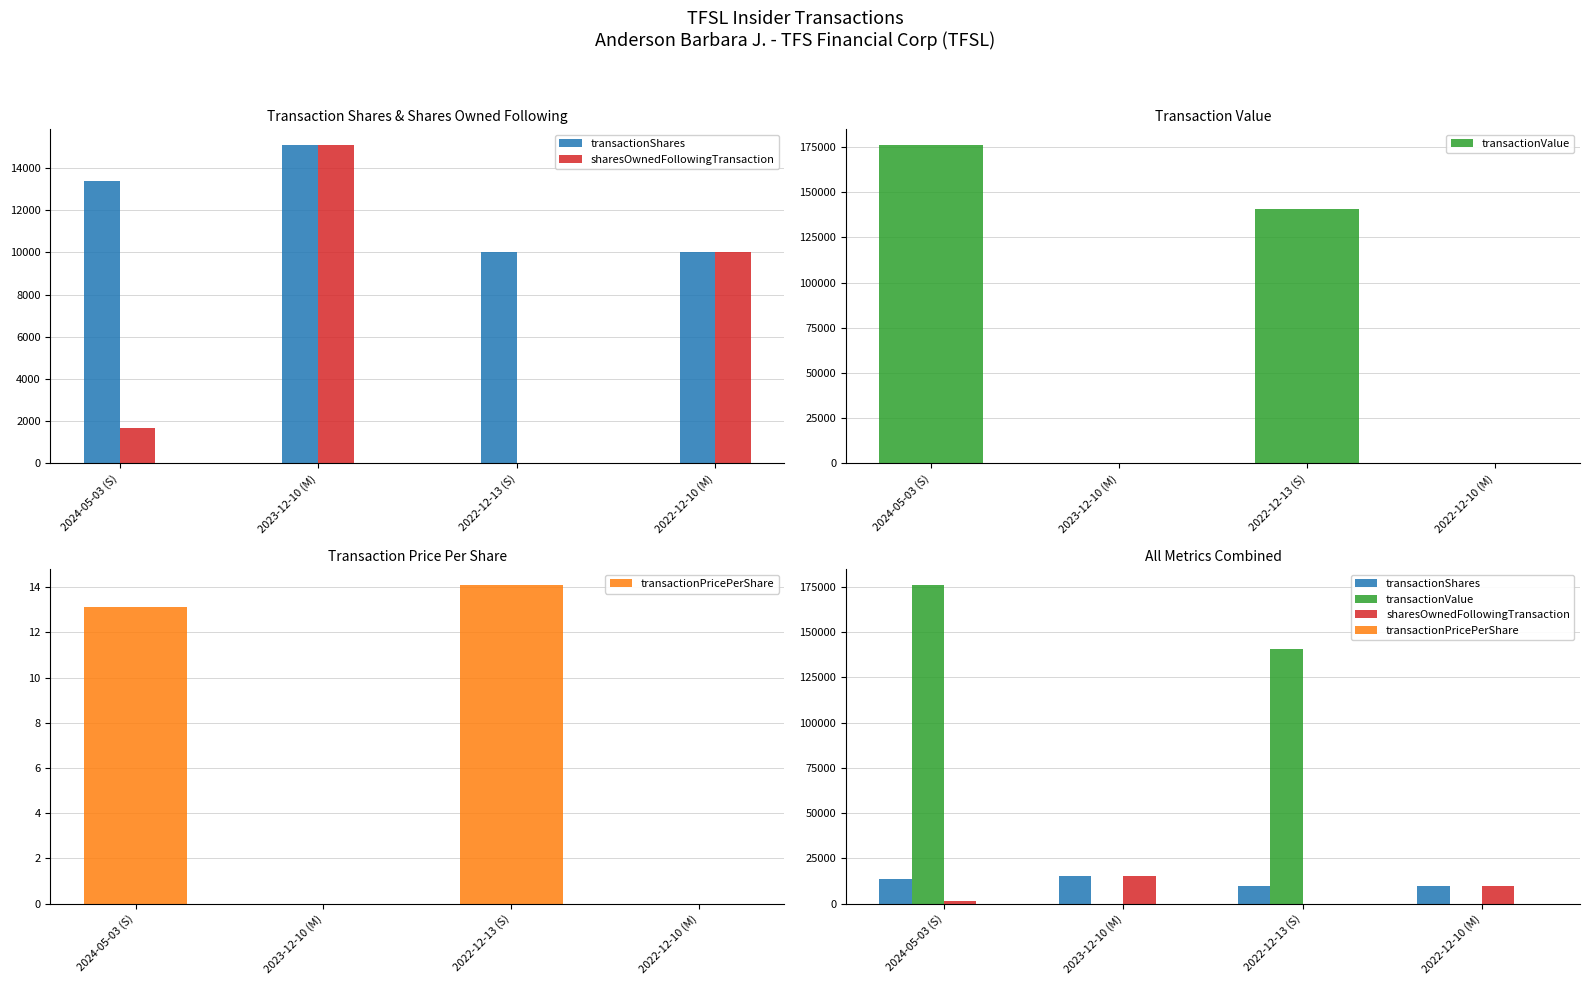

Rank the series at 2022-12-13 (S) from highest to lowest value.

transactionValue, transactionShares, transactionPricePerShare, sharesOwnedFollowingTransaction